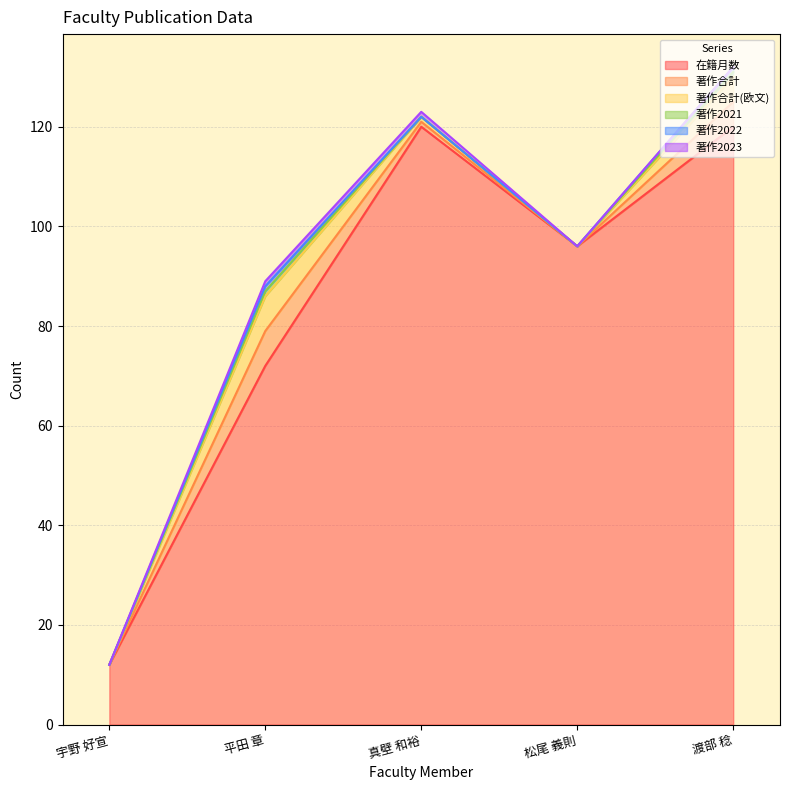

What is the approximate value of 著作2022 at 平田 章?

1